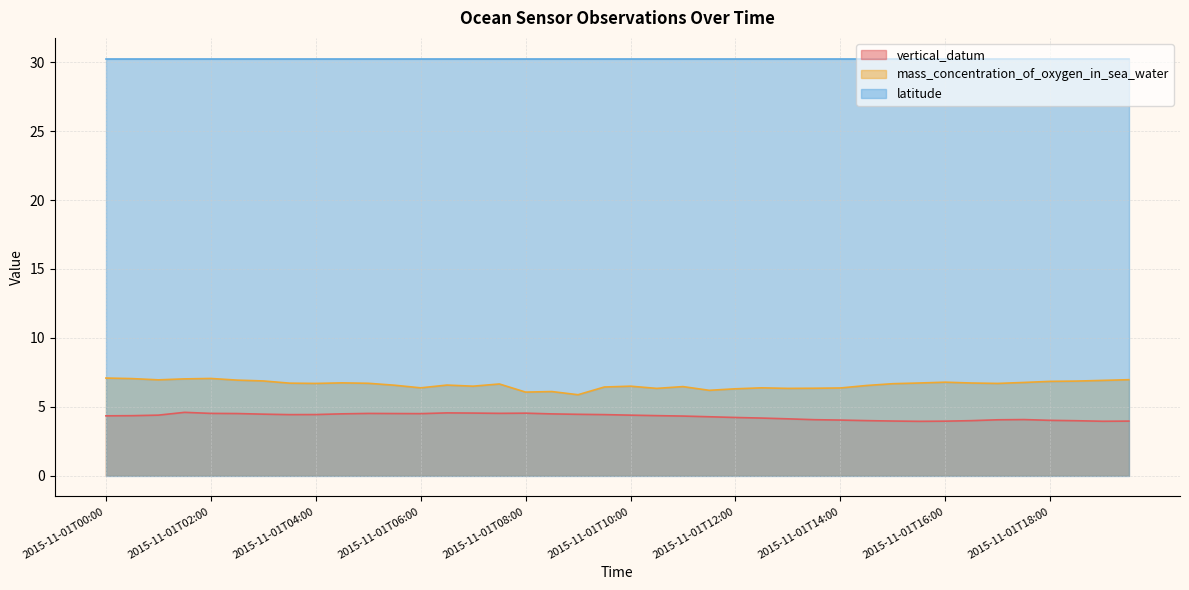

Where is the first local maximum for vertical_datum?

2015-11-01T01:30